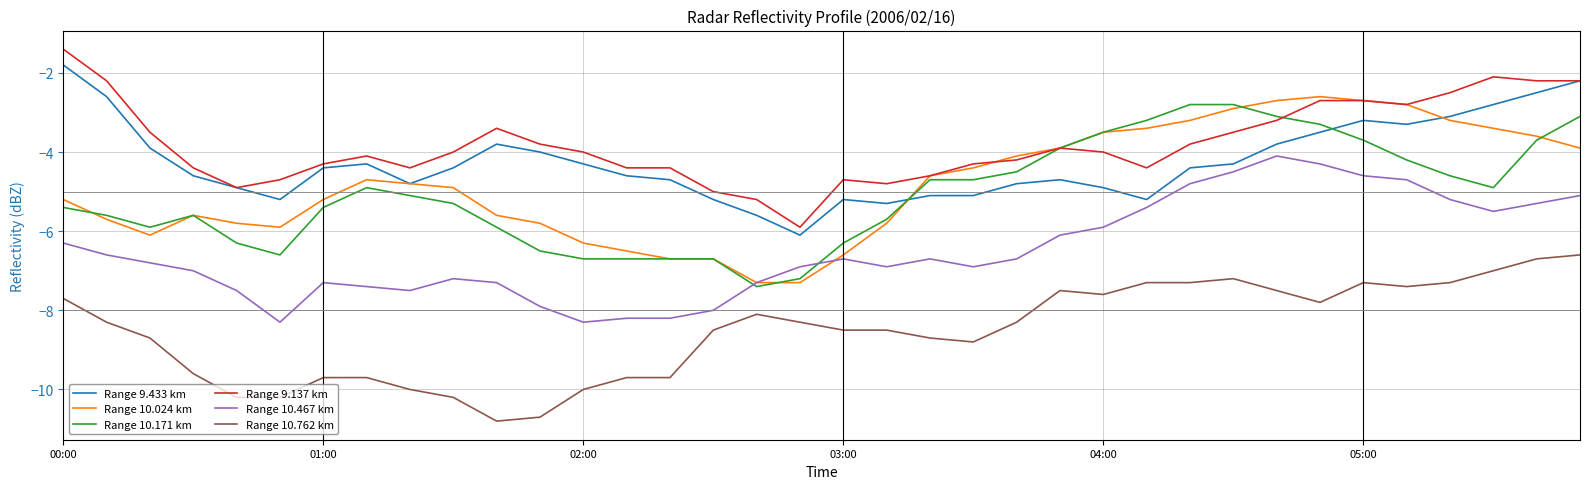

Which series has the largest total across all categories?

Range 9.137 km